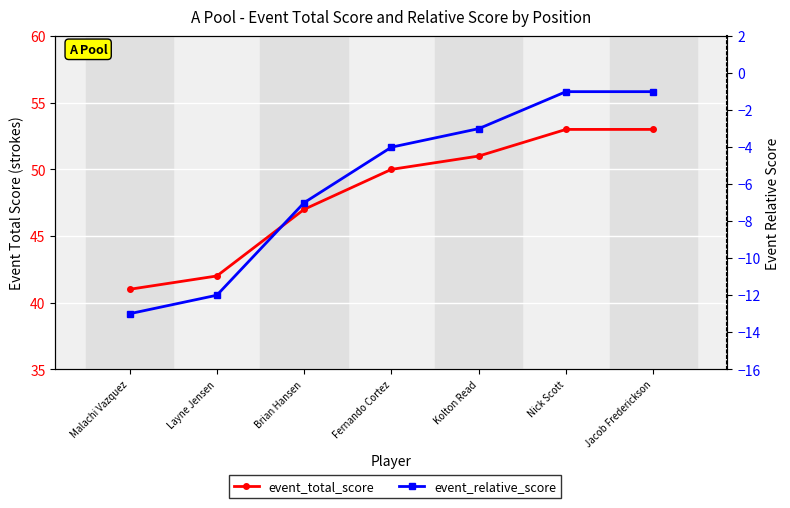

Reading left to right, list all the values displayed in this chart.

event_total_score: Malachi Vazquez=41	Layne Jensen=42	Brian Hansen=47	Fernando Cortez=50	Kolton Read=51	Nick Scott=53	Jacob Frederickson=53
event_relative_score: Malachi Vazquez=-13	Layne Jensen=-12	Brian Hansen=-7	Fernando Cortez=-4	Kolton Read=-3	Nick Scott=-1	Jacob Frederickson=-1